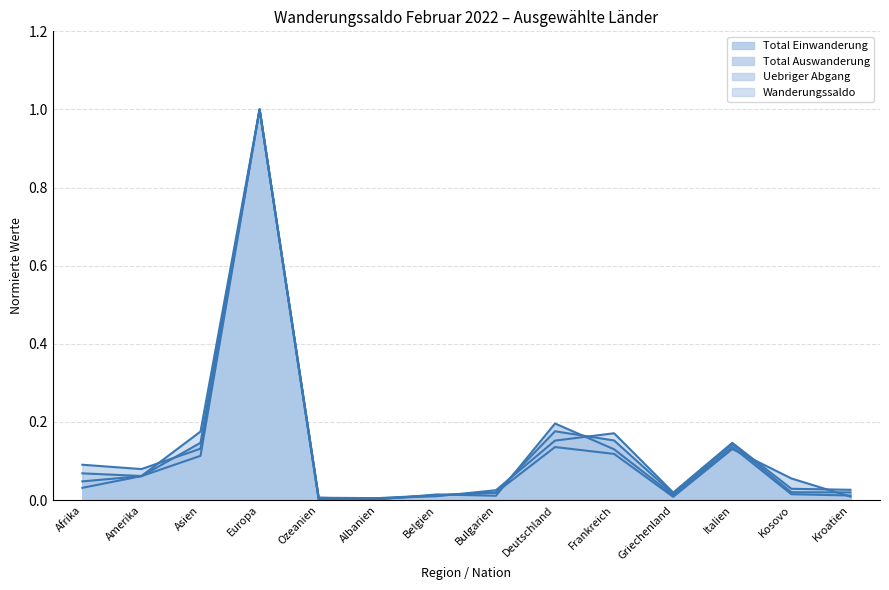

Which has a higher value, Europa or Ozeanien?

Europa